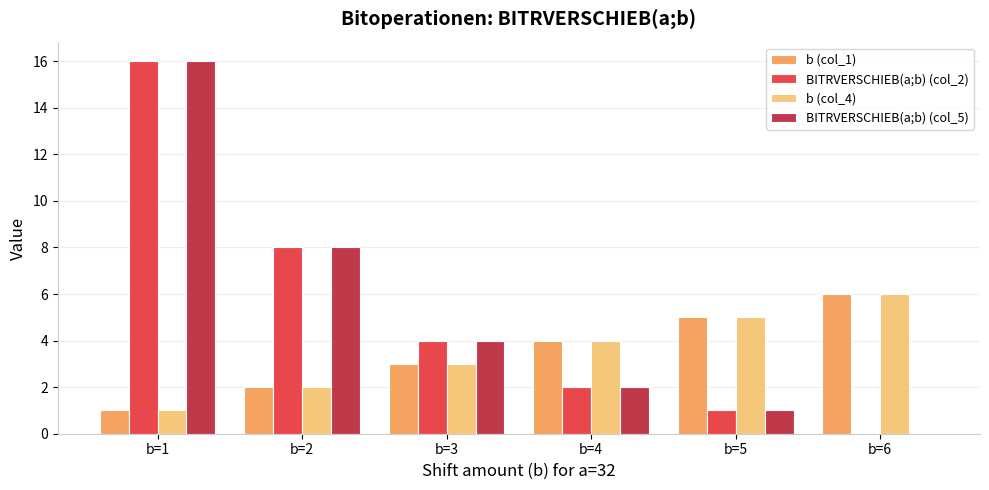

What is the total value across all series at b=6?

12